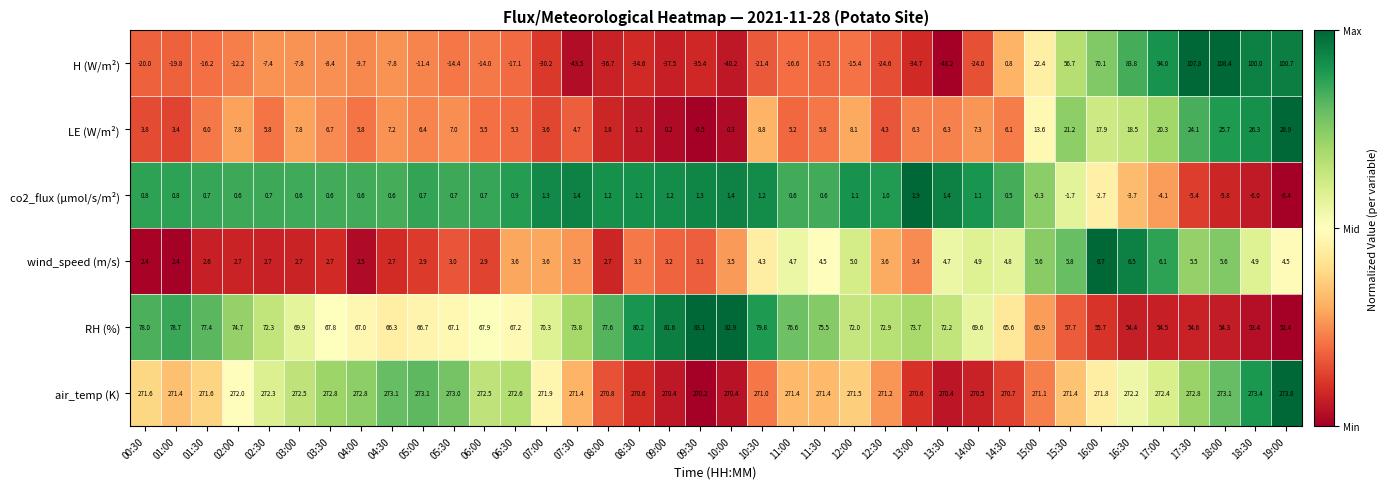

At which category is the sum across all series the highest?

18:00